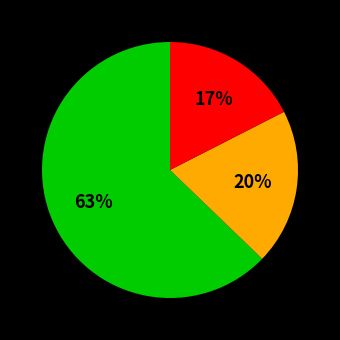

Is there any slice that represents more than half of the pie?

Yes